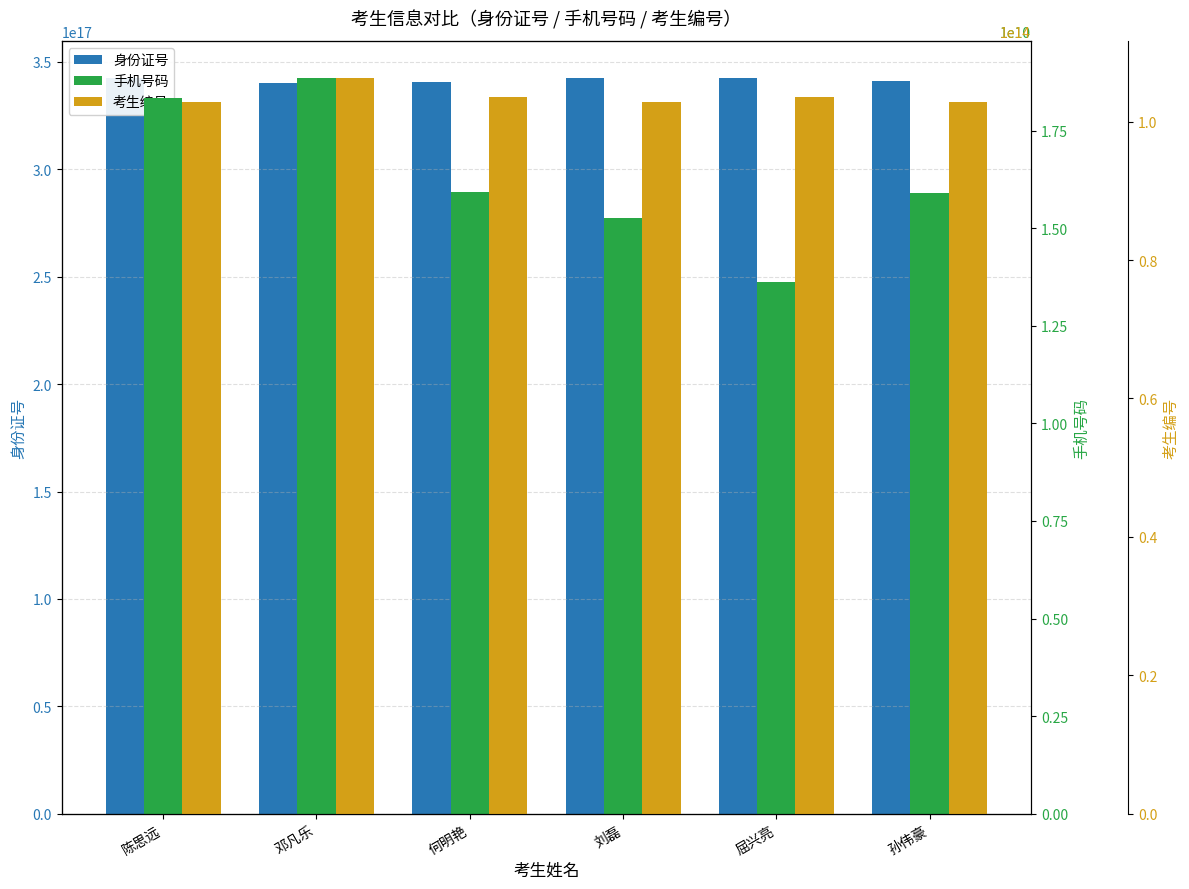

What is the sum of all 手机号码 values?

97891549217